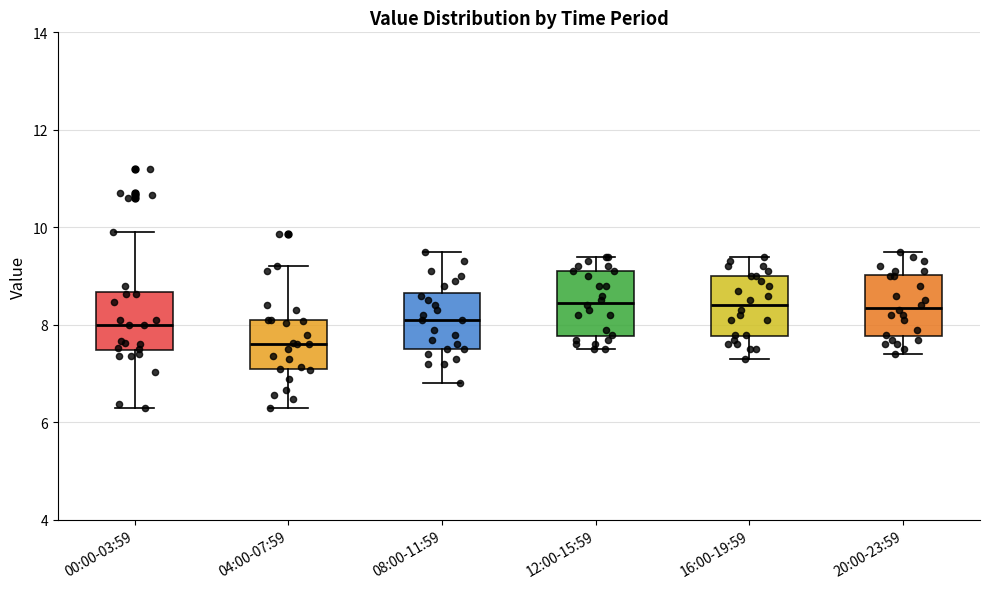

Where does the upper whisker of the box for 04:00-07:59 end on the y-axis? The values are not printed on the chart, so give them approximately, as read against the axis.

9.2